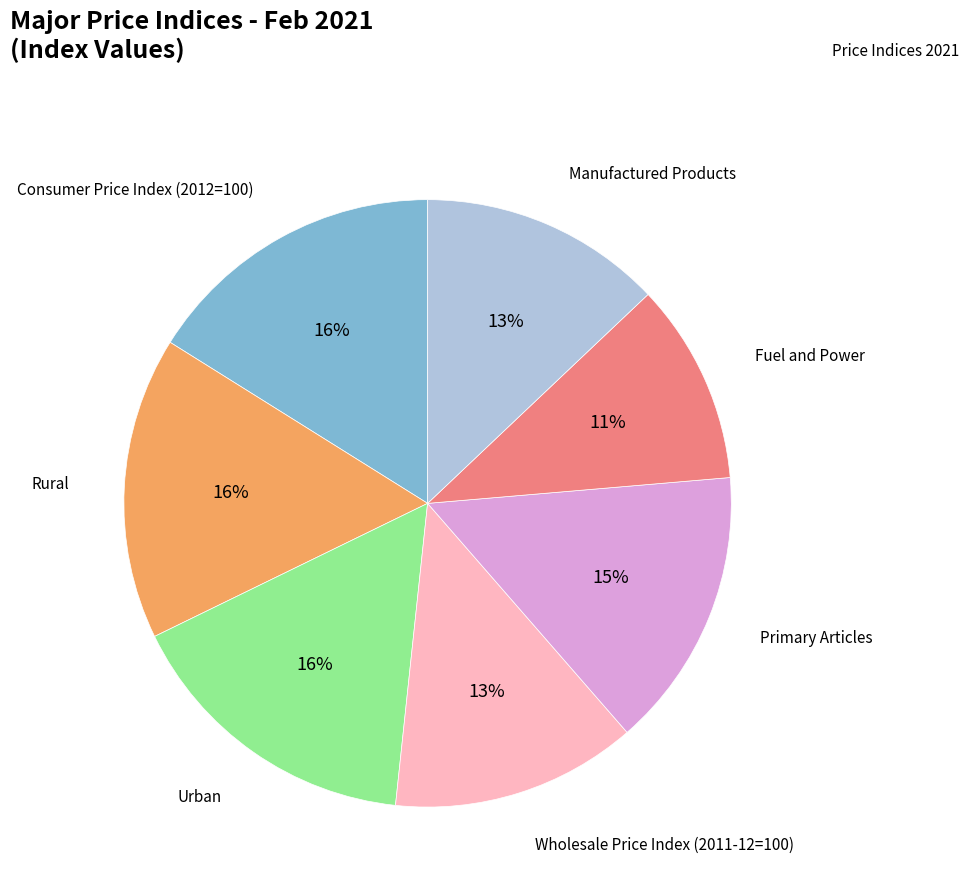

To the nearest percent, what is the difference between the largest and smallest slice percentages?

5%